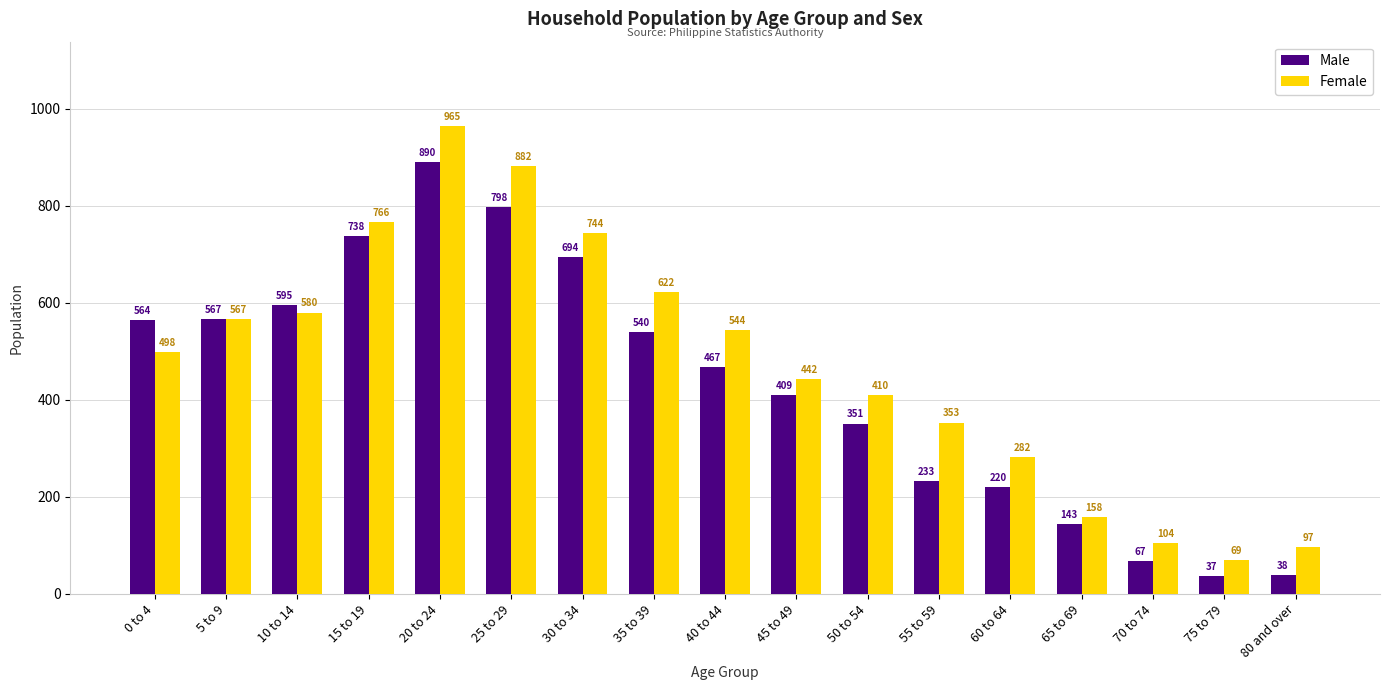

What is the label of the 17th bar from the right?

0 to 4